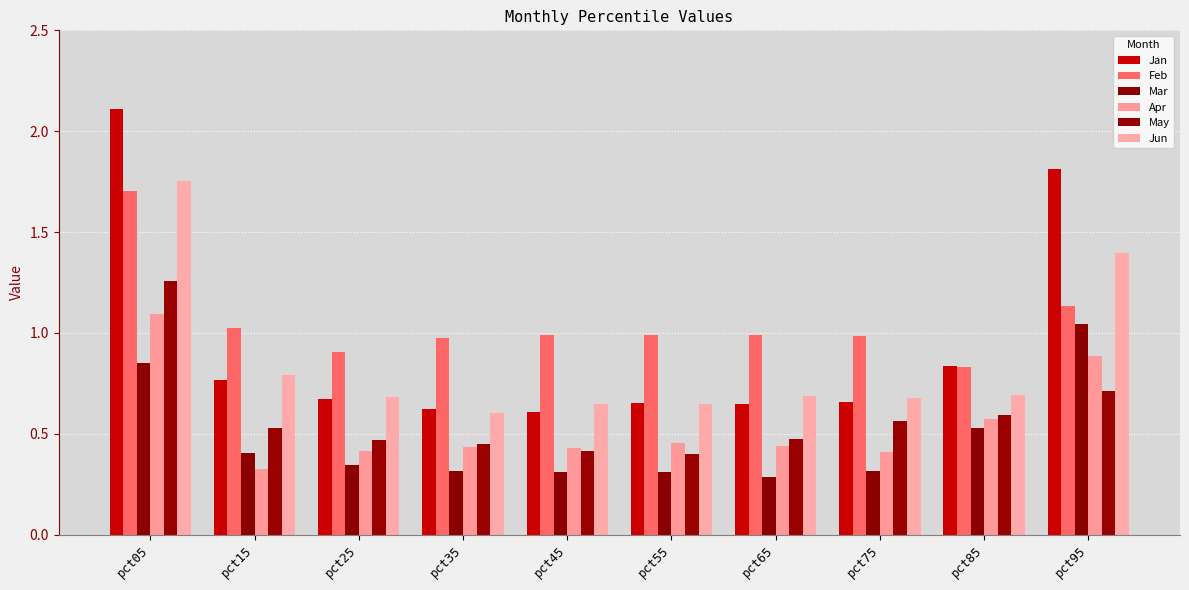

List the labels in order of Mar value, largest first.

pct95, pct05, pct85, pct15, pct25, pct35, pct75, pct55, pct45, pct65